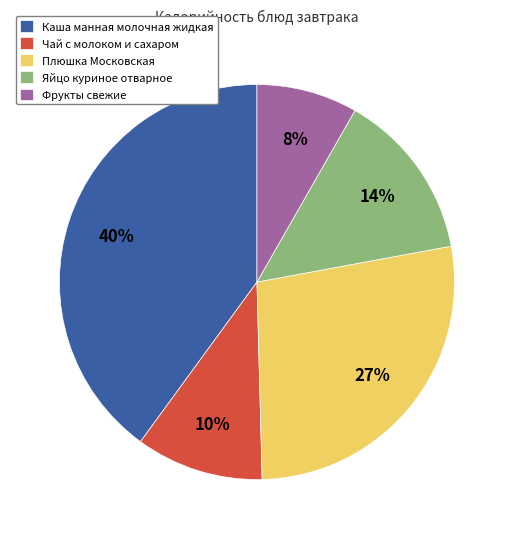

Do Фрукты свежие and Яйцо куриное отварное together represent more than half of the pie?

No